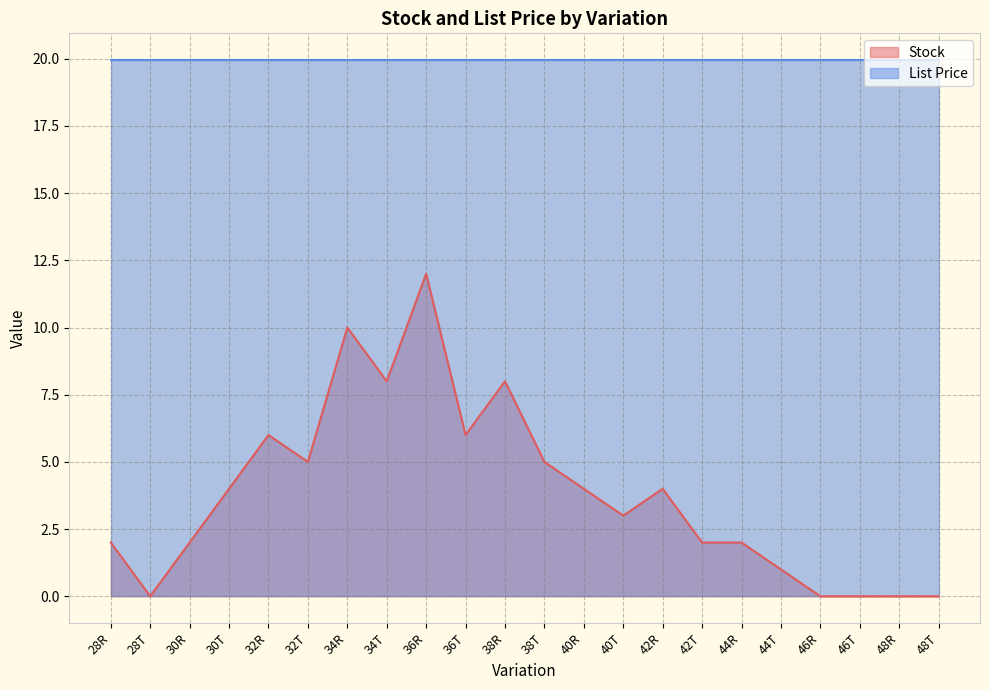

The value at 40T is 3. True or false?

True